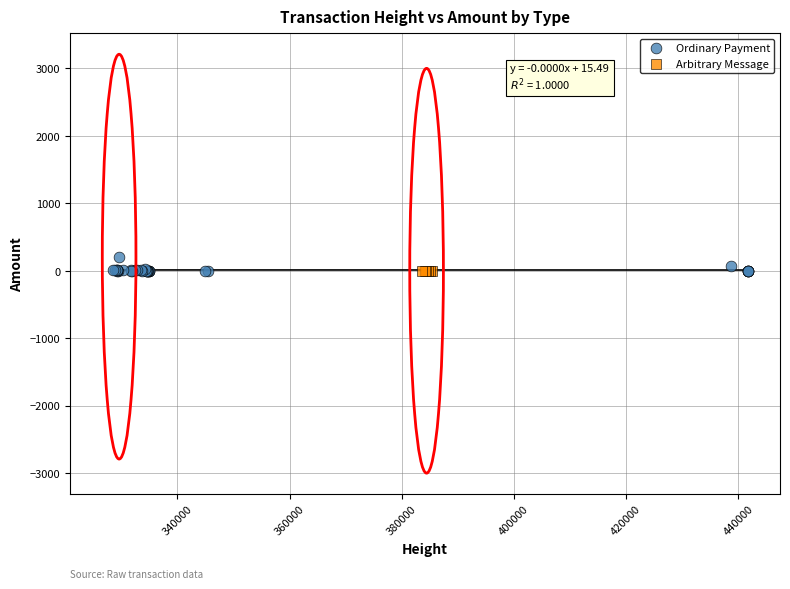

What are all the series names shown in the legend?

Ordinary Payment, Arbitrary Message